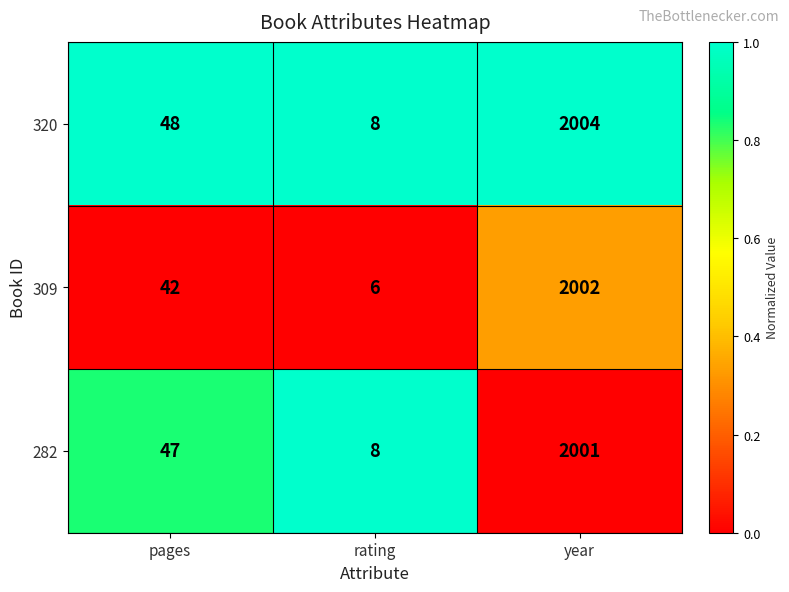

At which category is the sum across all series the highest?

year